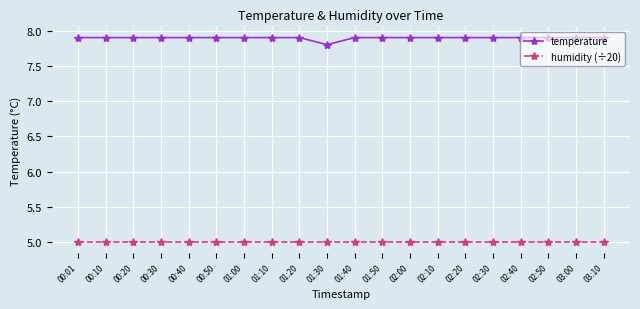

What is the total value across all series at 03:10?

12.9